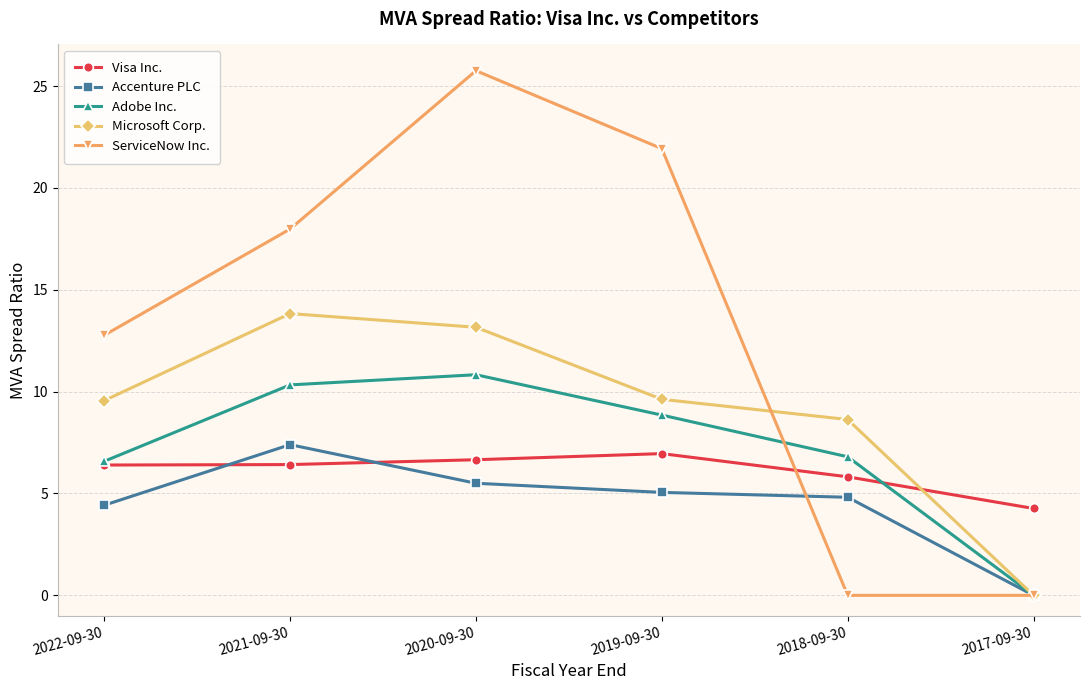

True or false: Accenture PLC has a value of 4.3 at 2021-09-30.

False